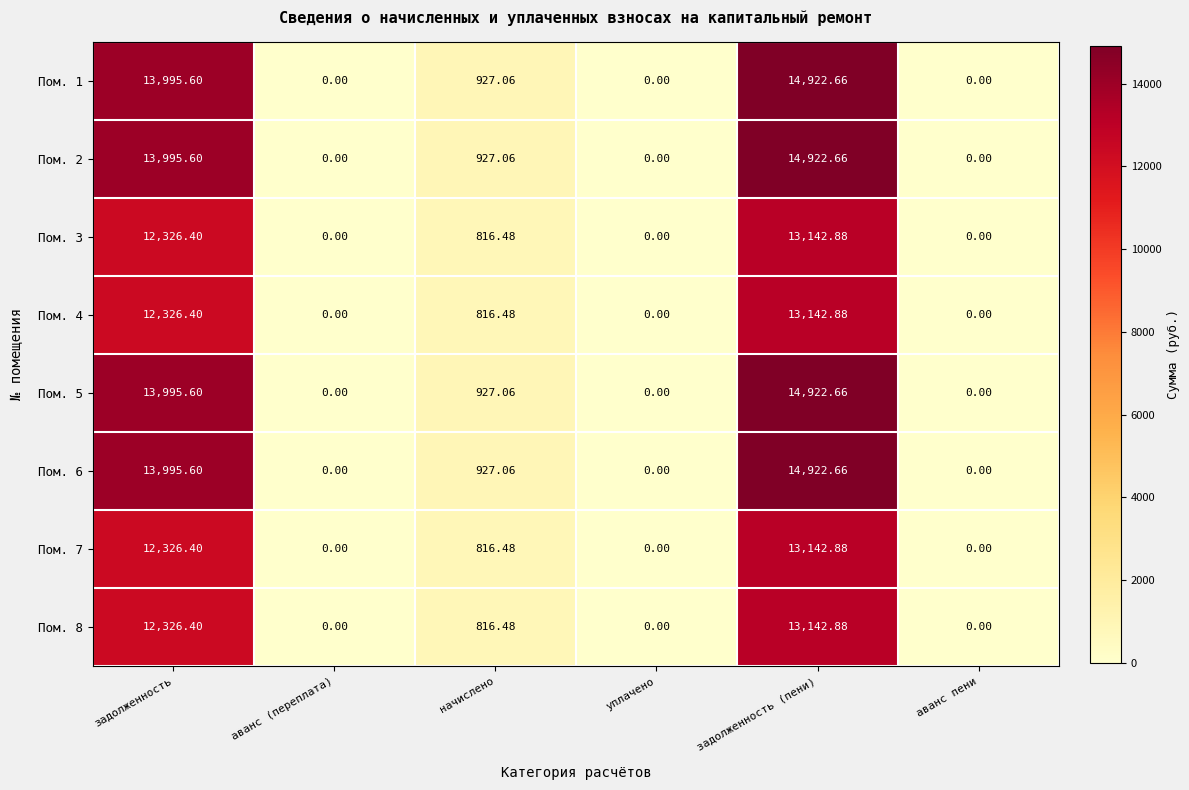

Is the value of Пом. 5 at задолженность (пени) greater than the value of Пом. 4 at начислено?

Yes